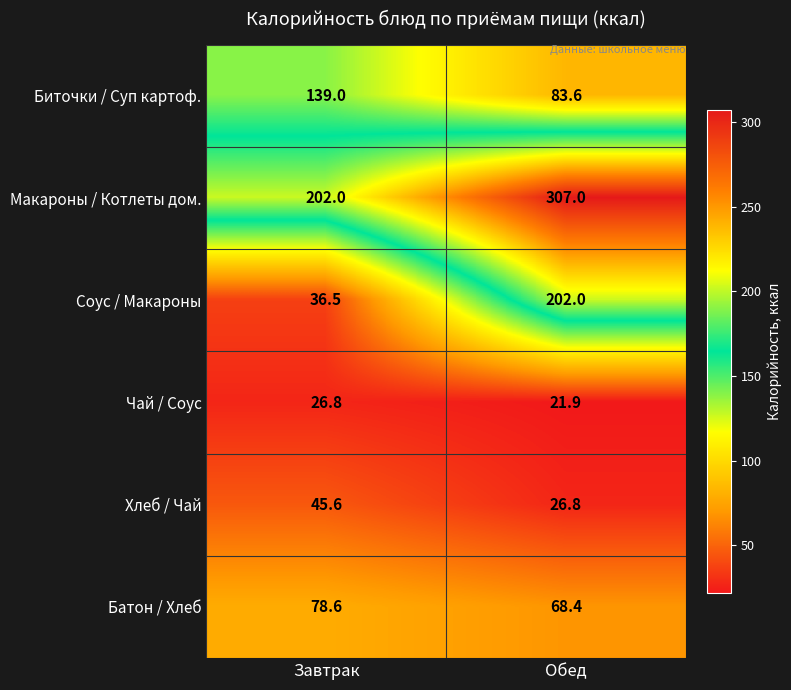

At Обед, list the series in order from largest to smallest.

Макароны / Котлеты дом., Соус / Макароны, Биточки / Суп картоф., Батон / Хлеб, Хлеб / Чай, Чай / Соус